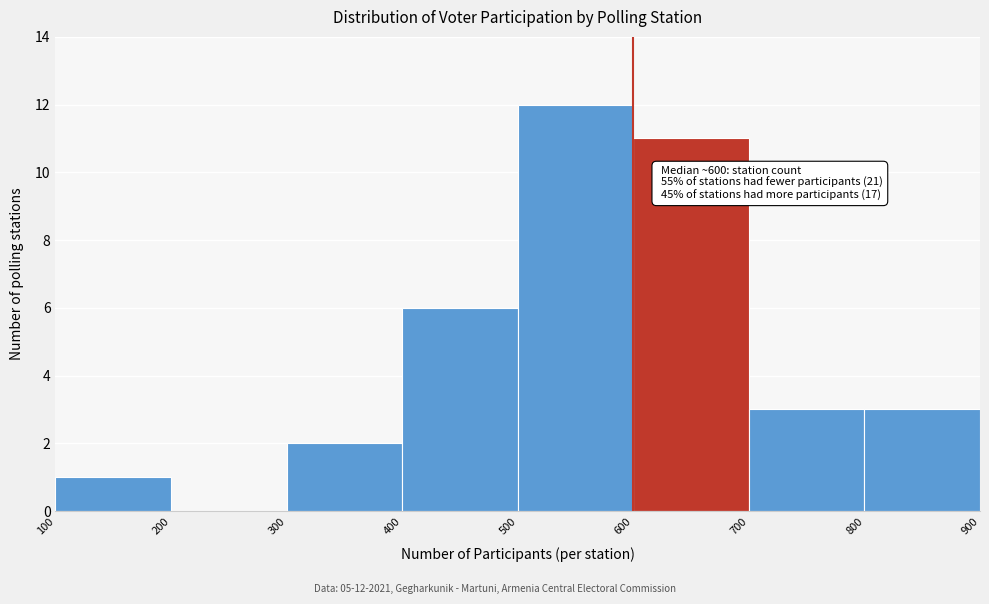

Over which range of the x-axis is the bar tallest?

500 to 600